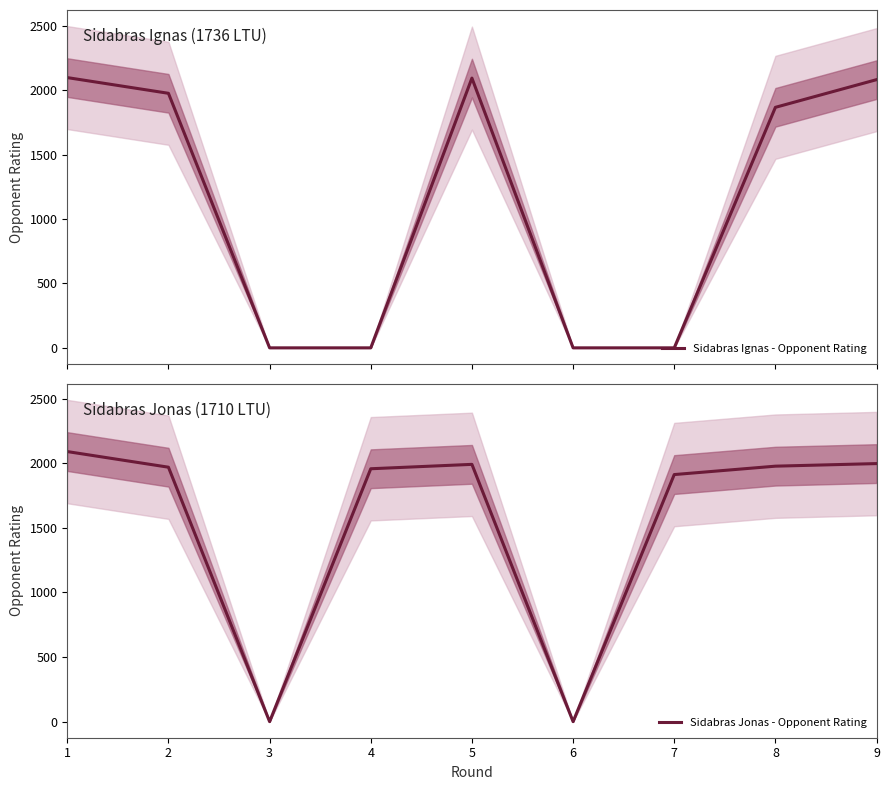

True or false: Sidabras Ignas - Opponent Rating and Sidabras Jonas - Opponent Rating cross at least once.

True